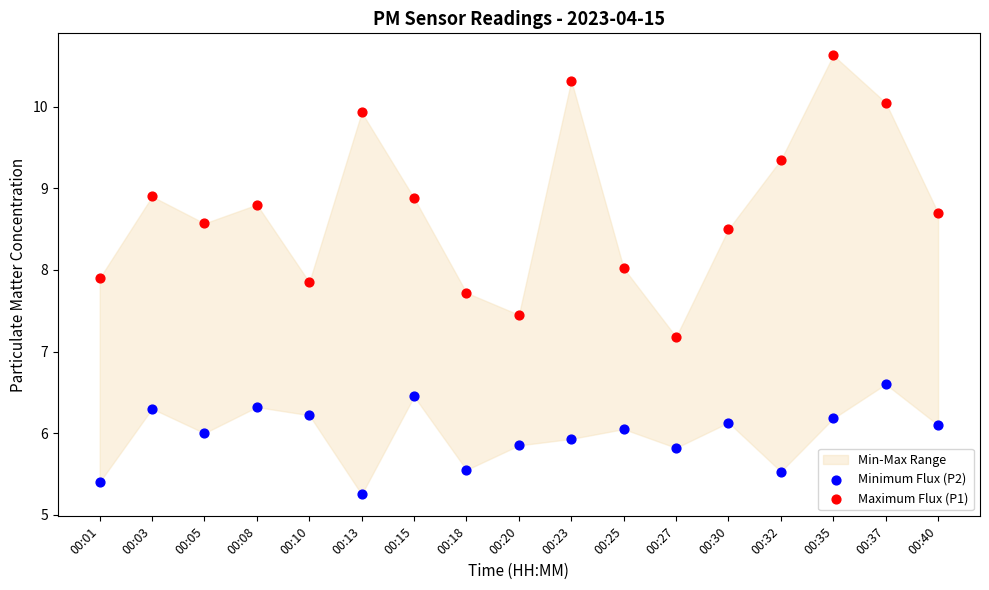

Across all data points, what is the range of Y values (max minus min)?

5.4